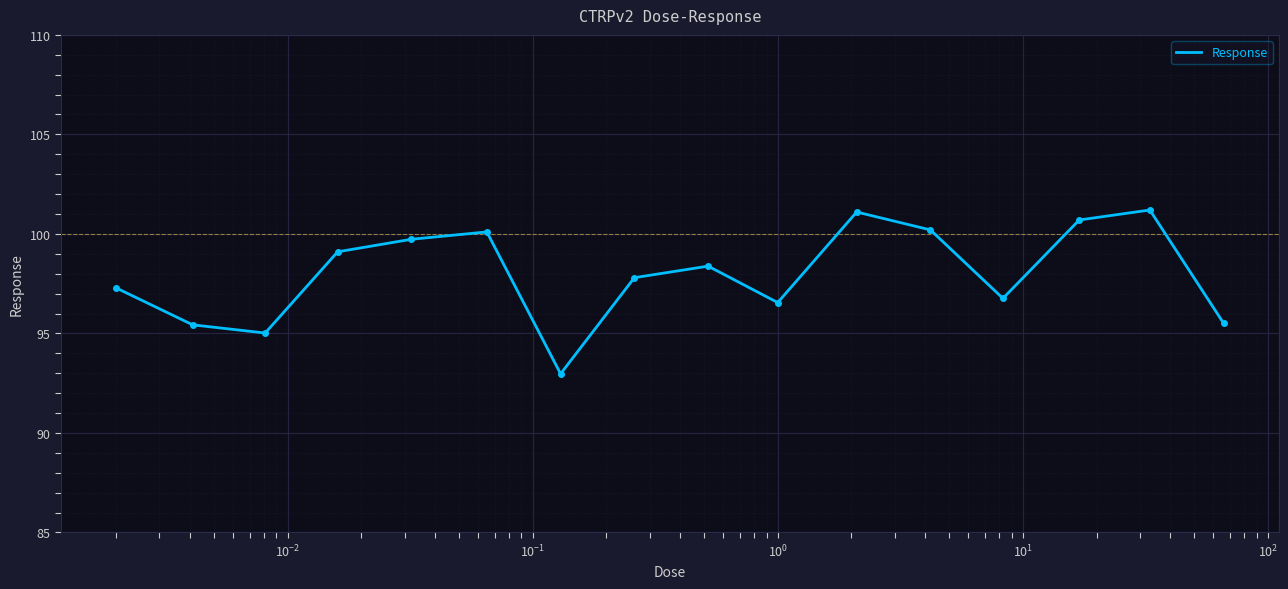

What is the maximum value shown in the chart?

101.2